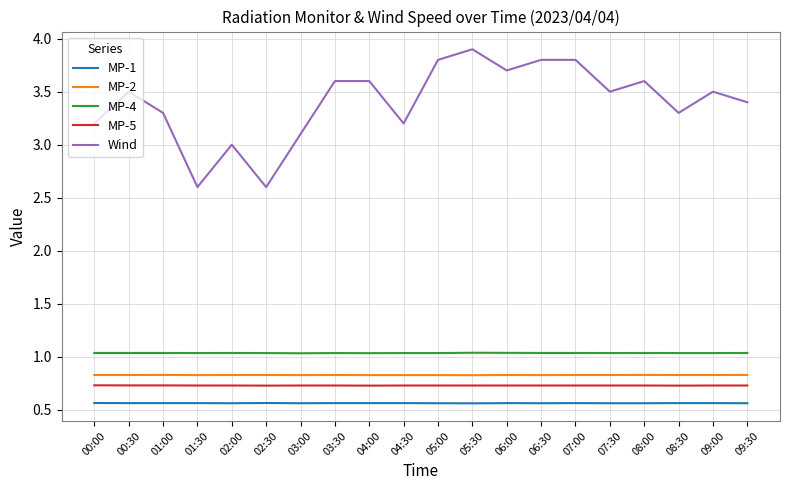

Is this an area chart (filled region under the line)?

No